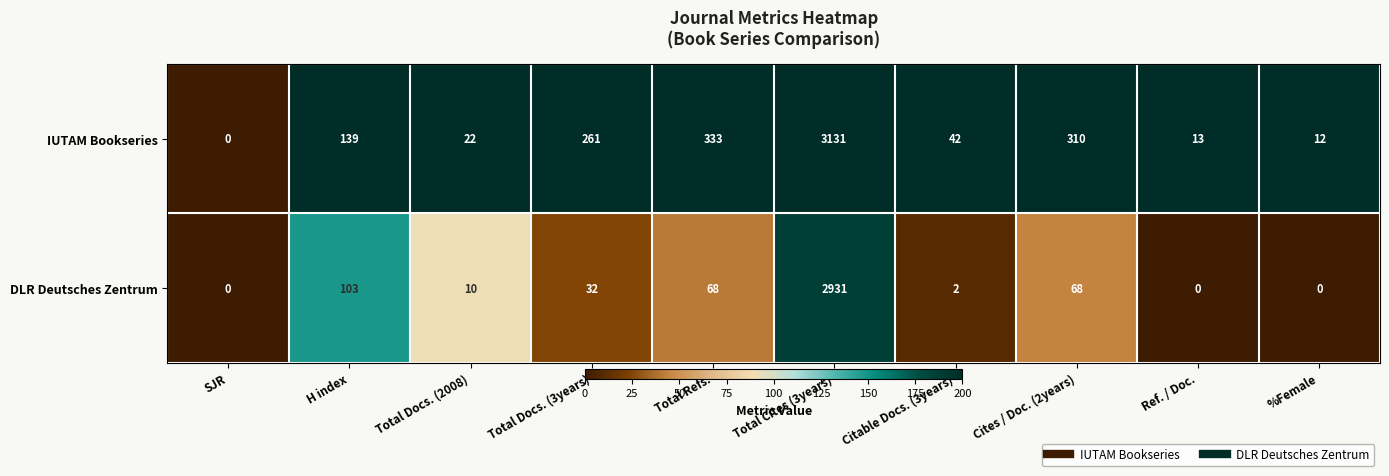

What is the greatest value displayed?

3131